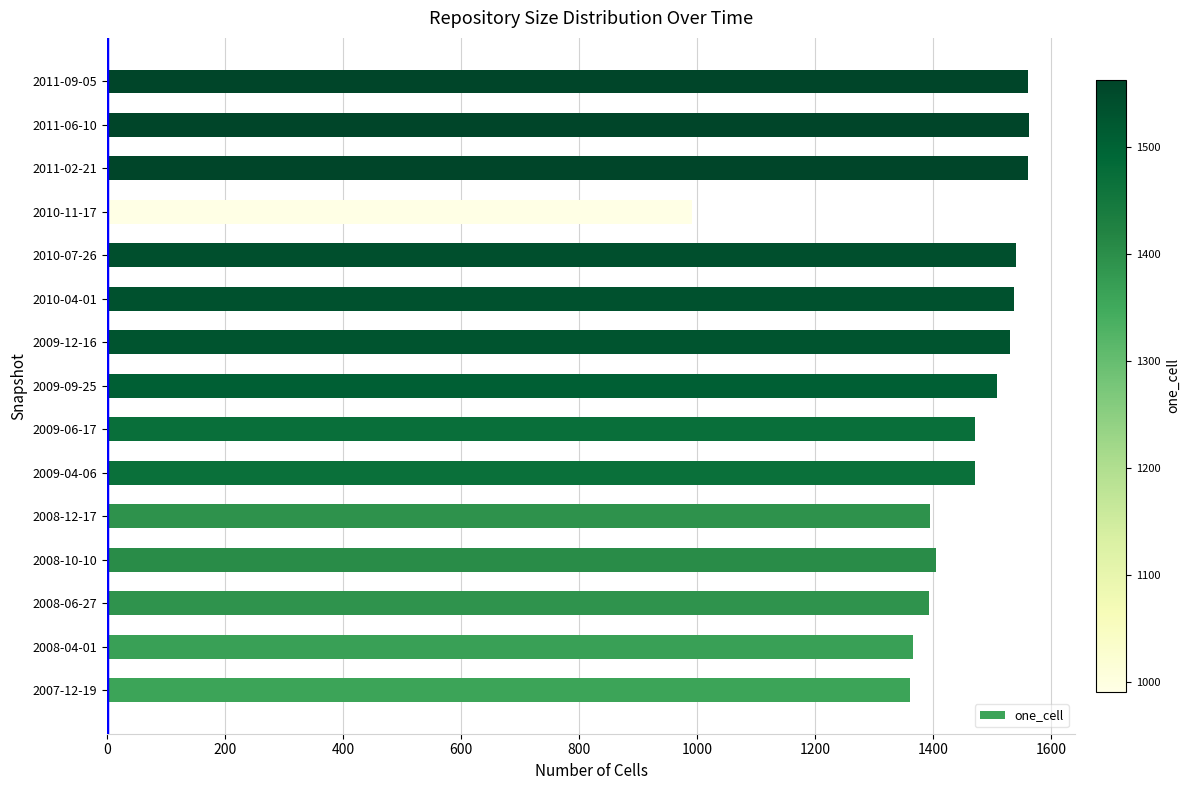

The value at 2007-12-19 is 1361. True or false?

True